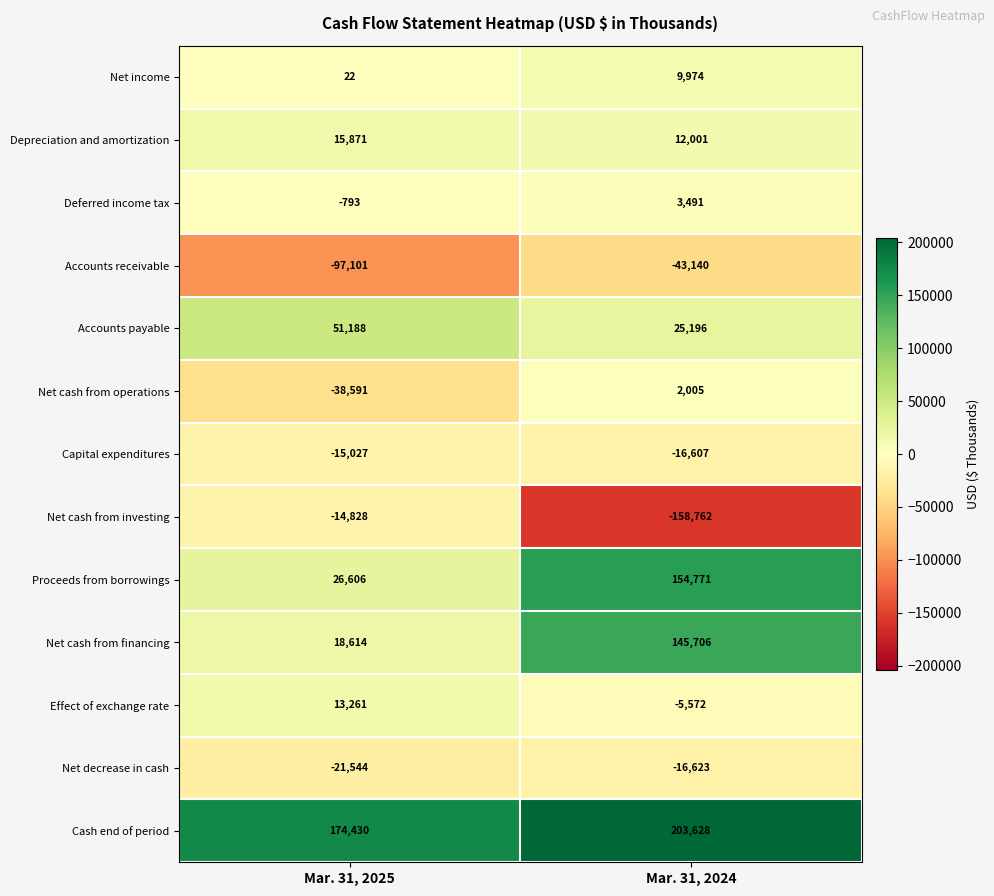

Is it true that Proceeds from borrowings equals 26606 at Mar. 31, 2025?

True